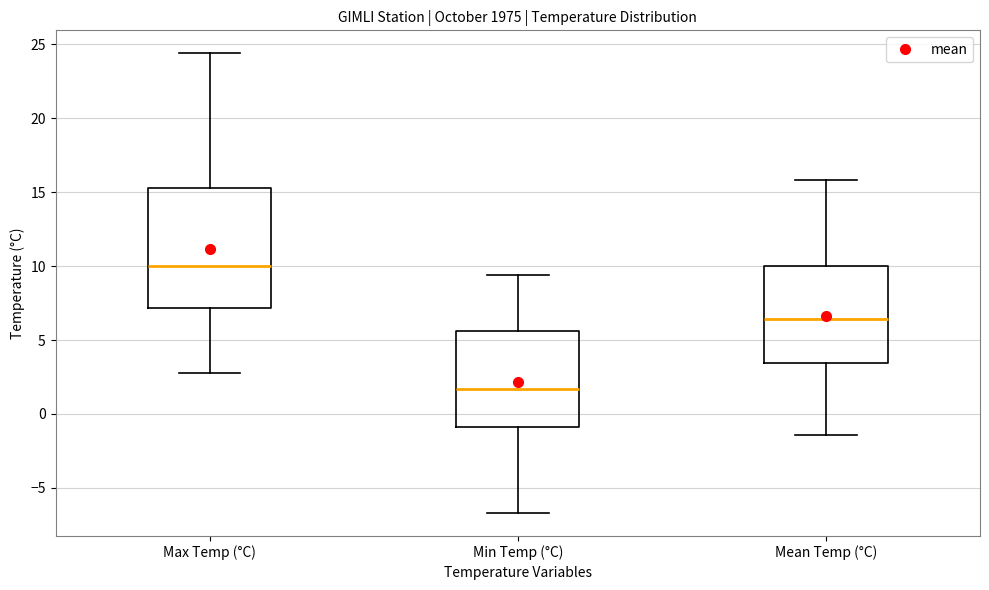

Where is the upper edge of the box for Mean Temp (°C) on the y-axis? The values are not printed on the chart, so give them approximately, as read against the axis.

10.0